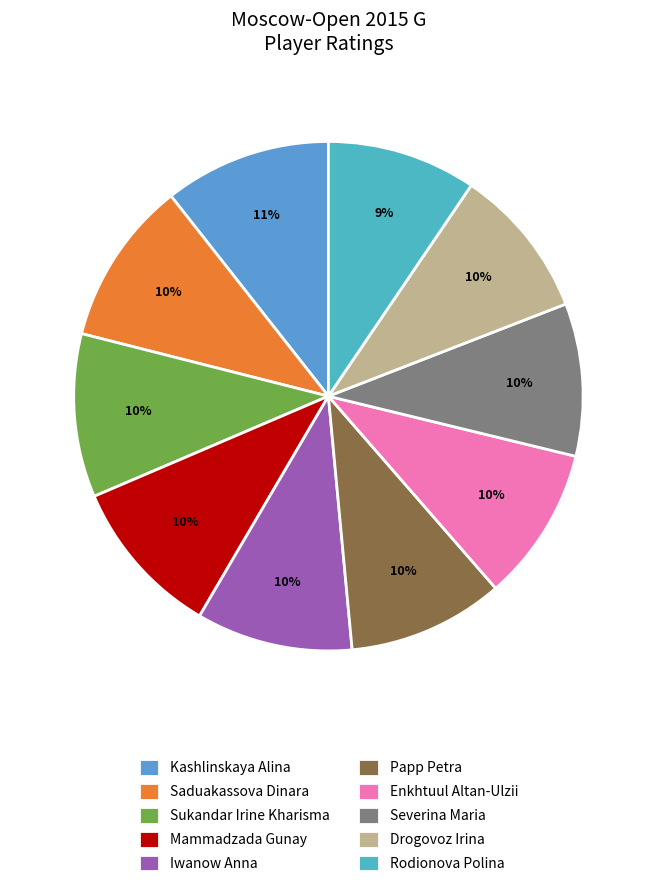

How much of the chart is everything except Severina Maria?

90.3%